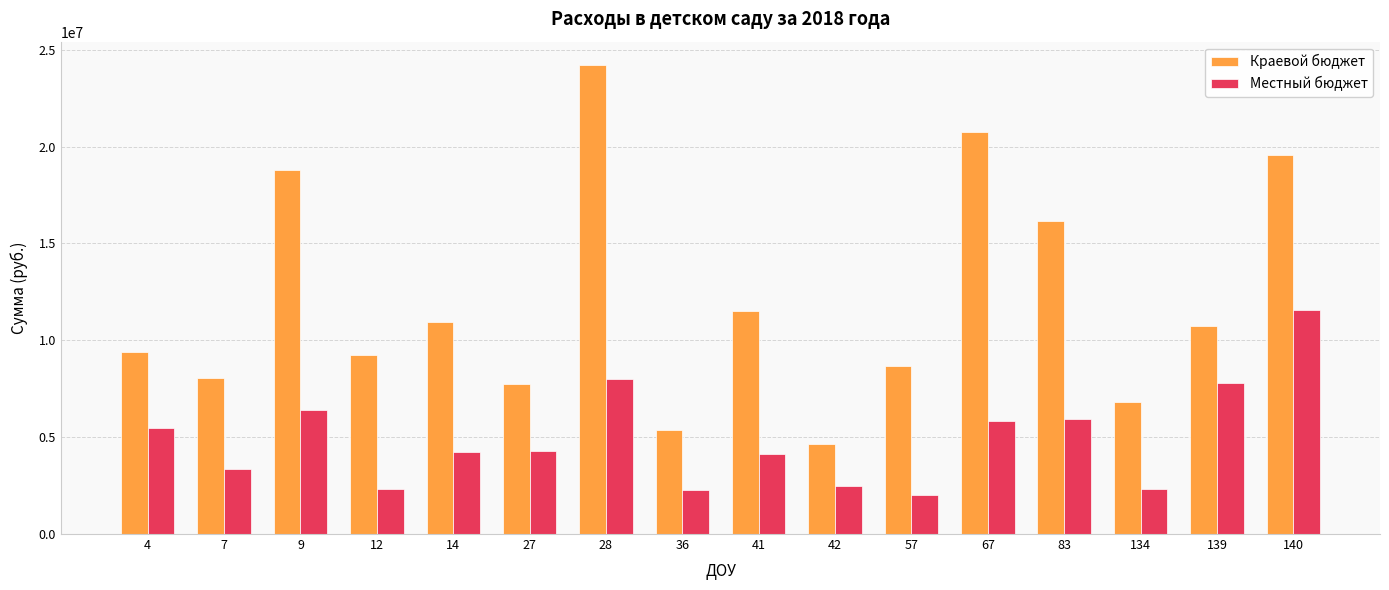

The value of Местный бюджет at 12 is 2320000. True or false?

True